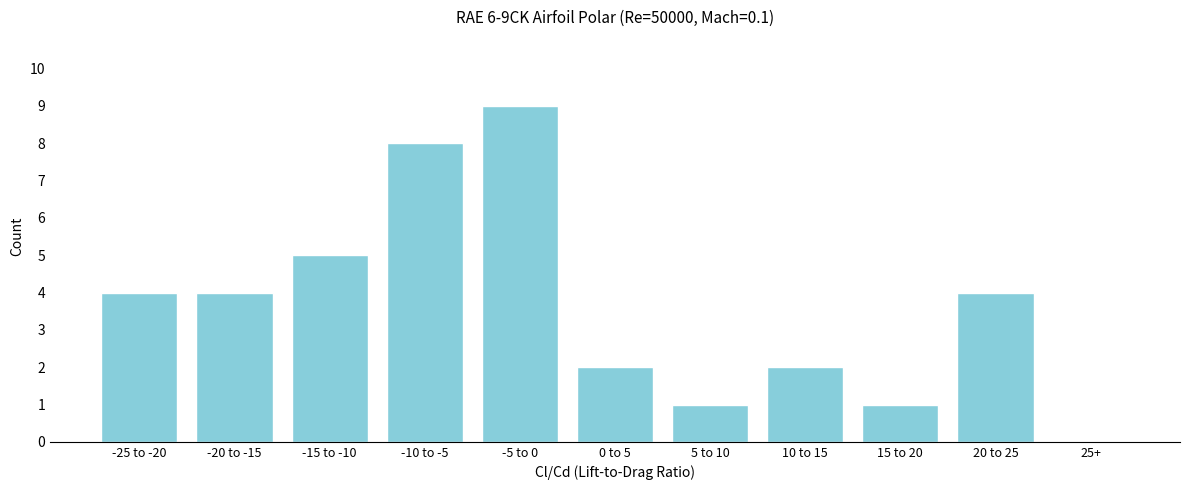

Reading left to right, list all the values displayed in this chart.

-25 to -20=4	-20 to -15=4	-15 to -10=5	-10 to -5=8	-5 to 0=9	0 to 5=2	5 to 10=1	10 to 15=2	15 to 20=1	20 to 25=4	25+=0